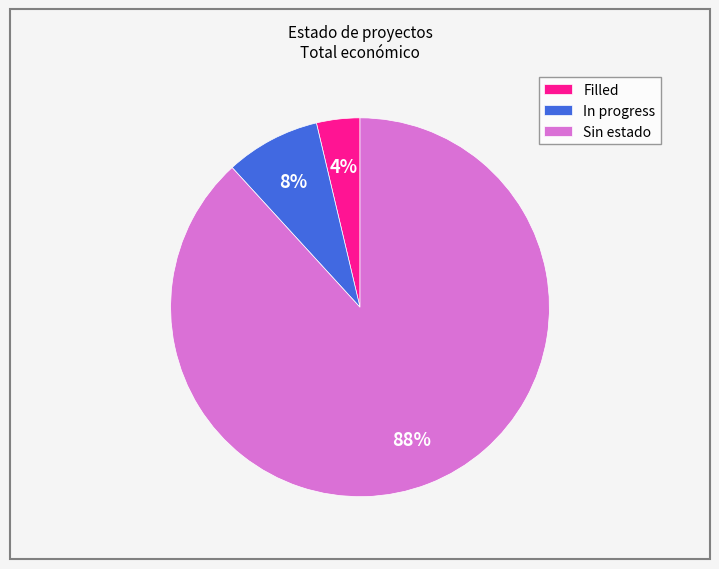

Rank the categories by value from highest to lowest.

Sin estado, In progress, Filled